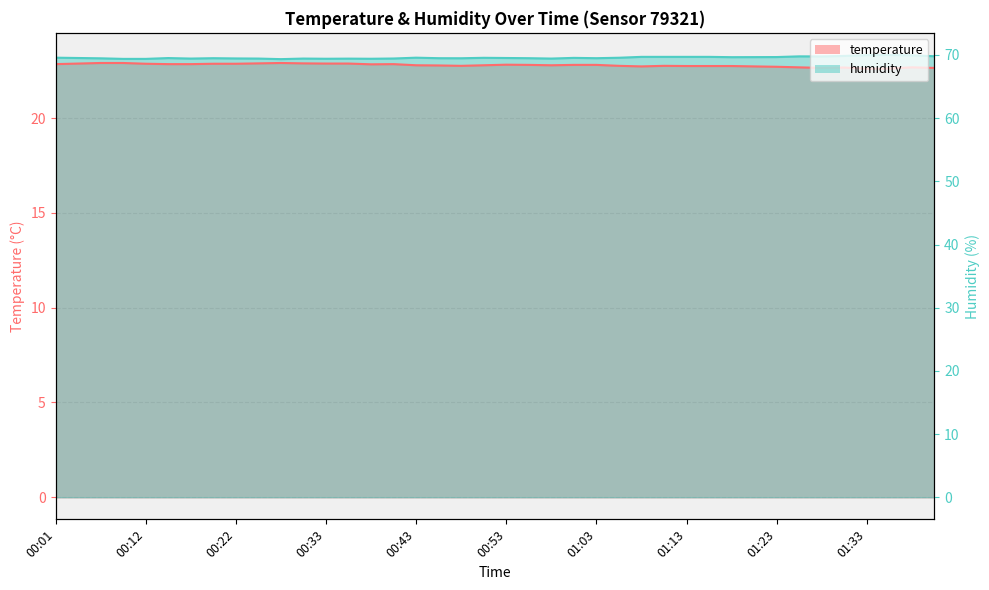

Between 00:33 and 00:53, which series saw the biggest shift?

temperature